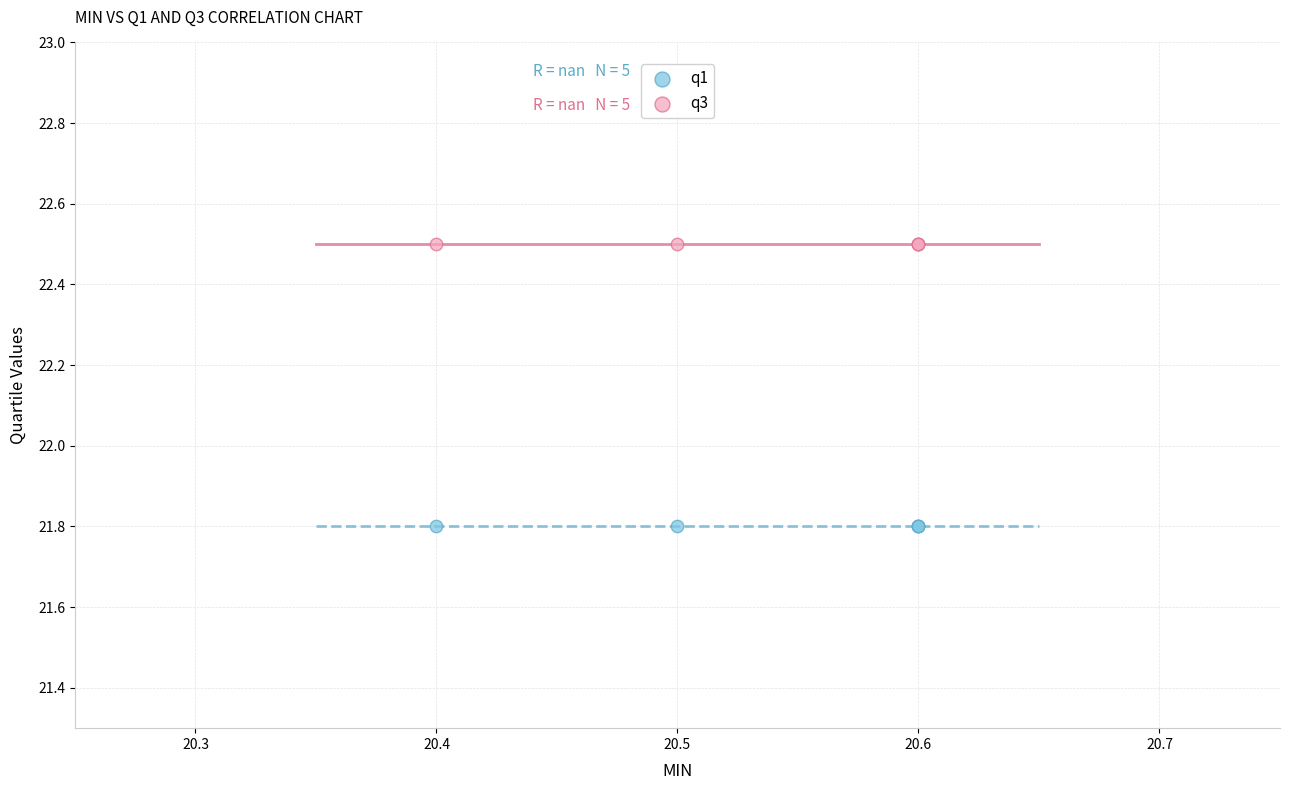

Which series reaches the maximum Y coordinate?

q3